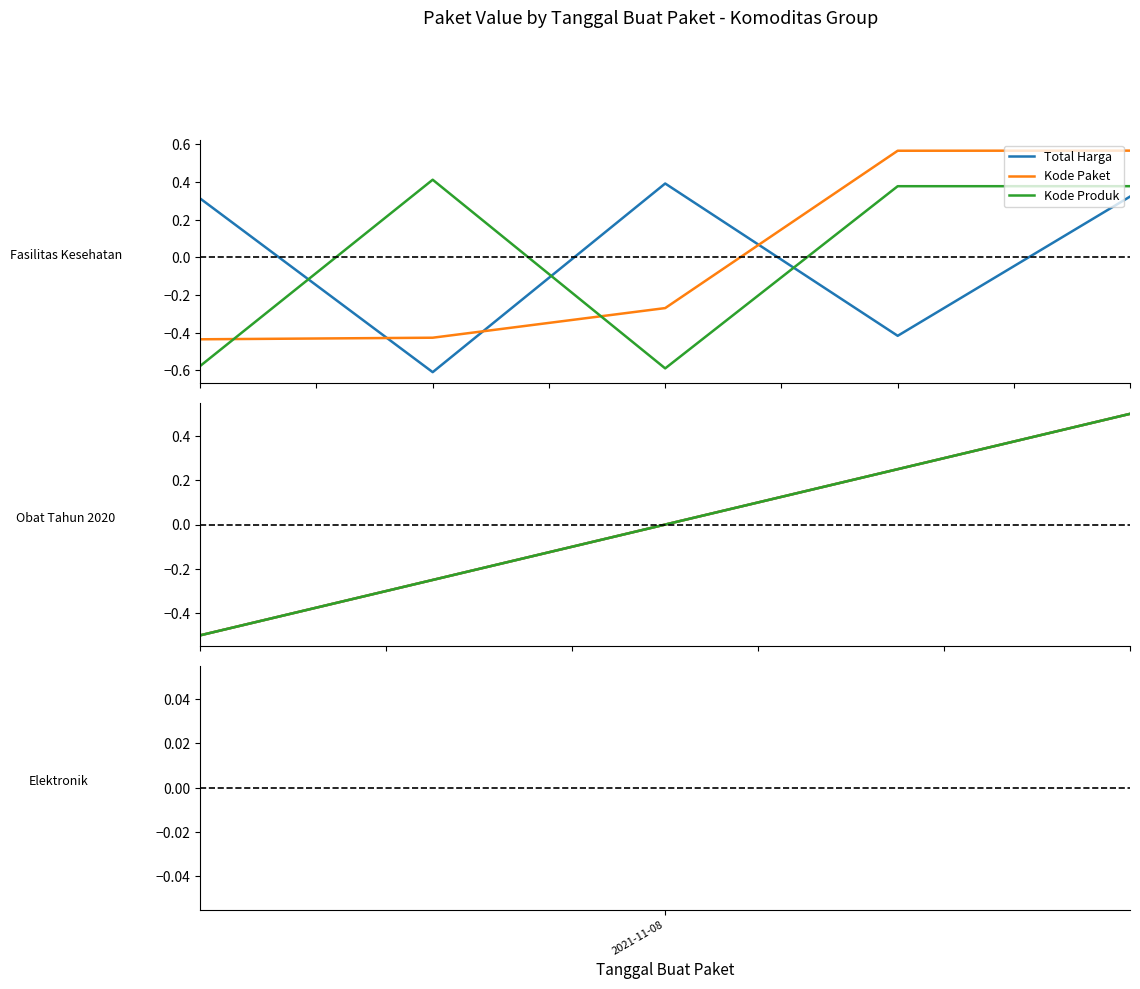

After their last crossing, which series has the higher values: Total Harga or Kode Paket?

Kode Paket